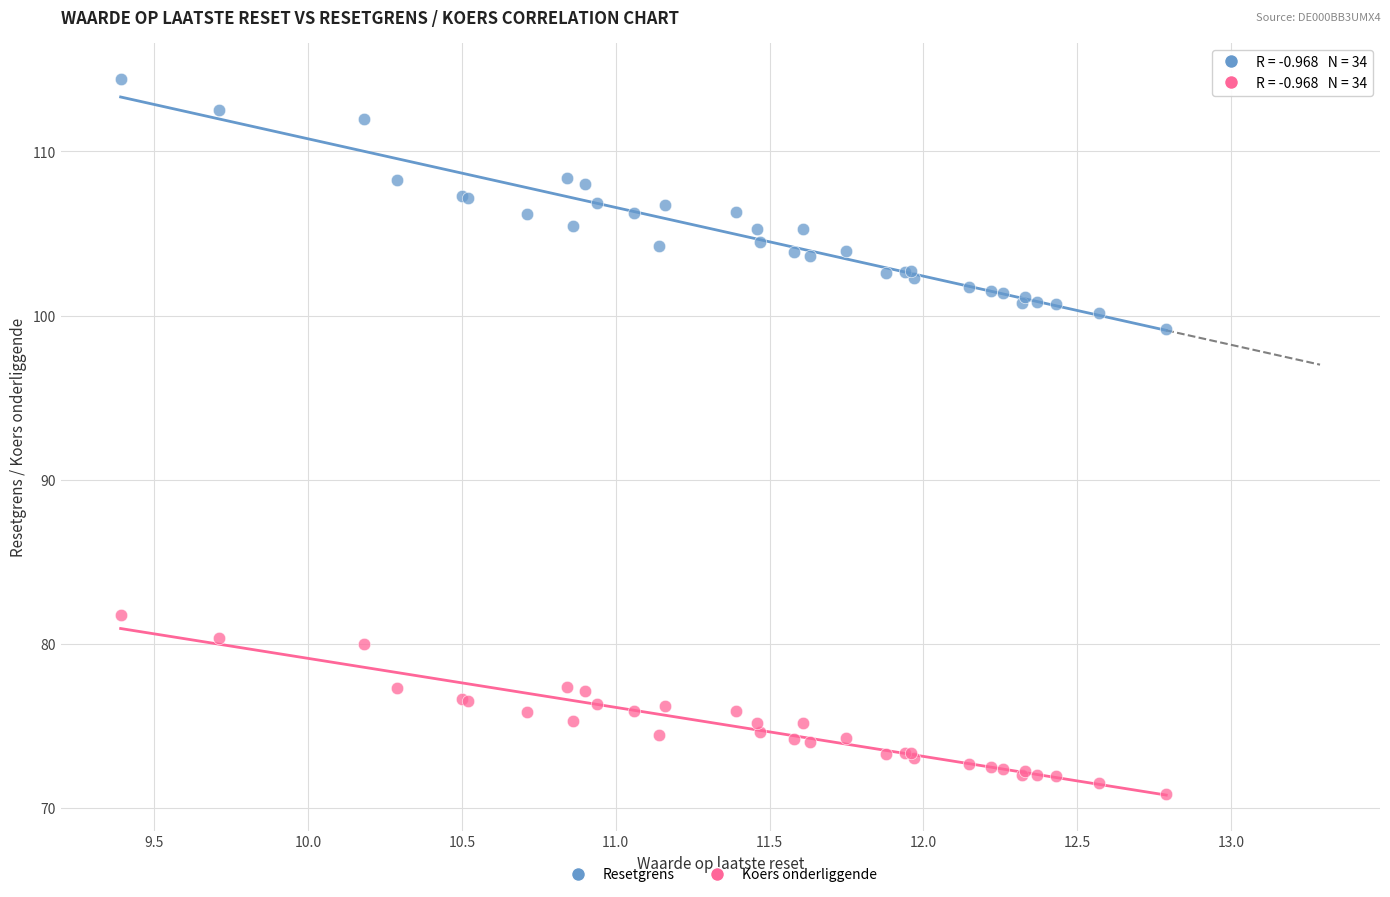

Across all series, what Y value is closest to 92?

99.2